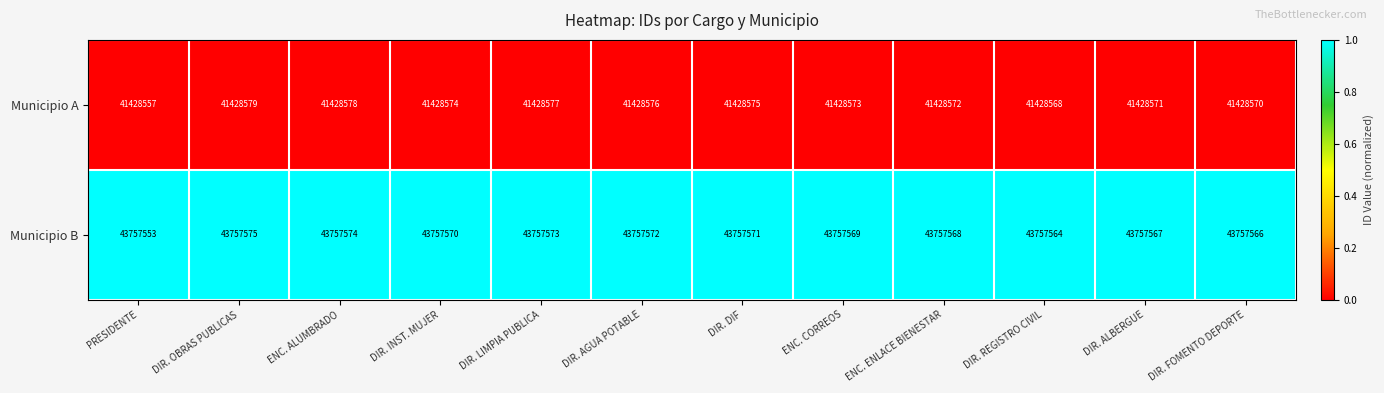

Rank the series by their maximum value, from highest to lowest.

Municipio B, Municipio A